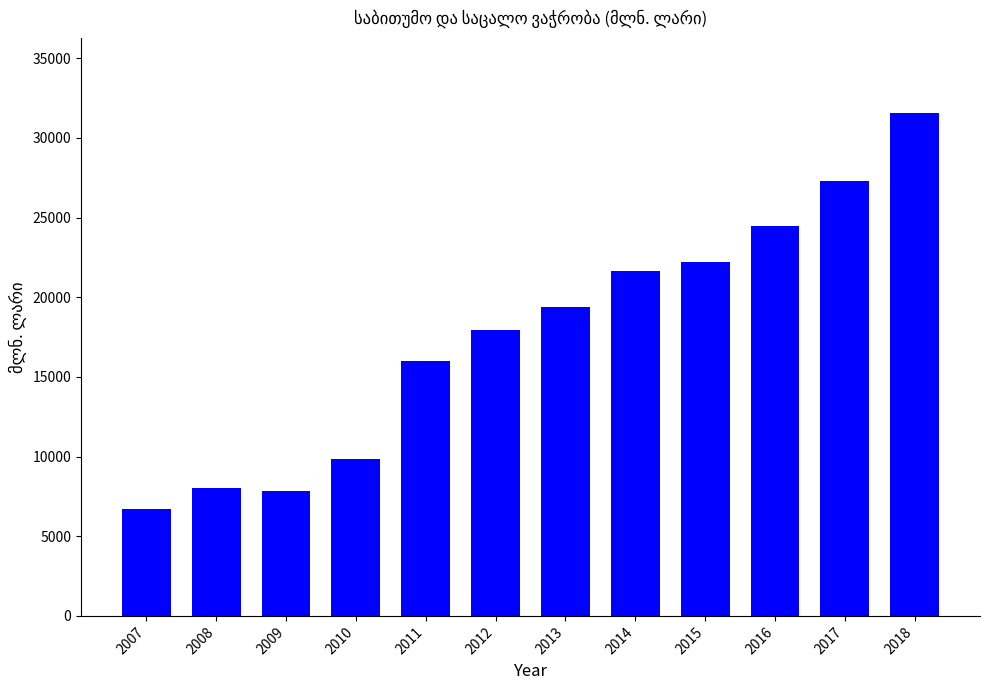

What is the value of the 12th bar from the left?

31542.7